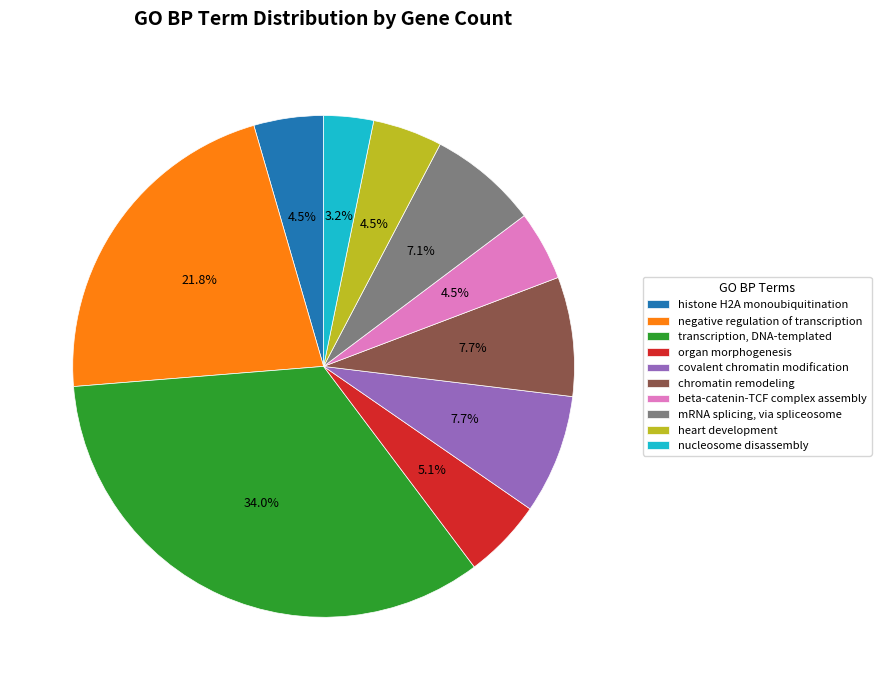

Approximately how many times larger is the value at mRNA splicing, via spliceosome compared to beta-catenin-TCF complex assembly?

1.6